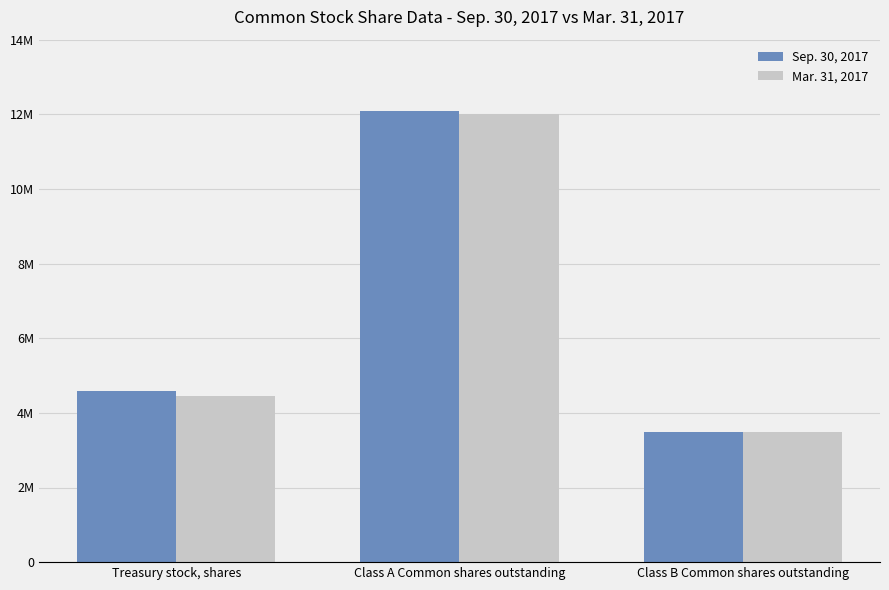

Rank the categories by Sep. 30, 2017 value from highest to lowest.

Class A Common shares outstanding, Treasury stock, shares, Class B Common shares outstanding